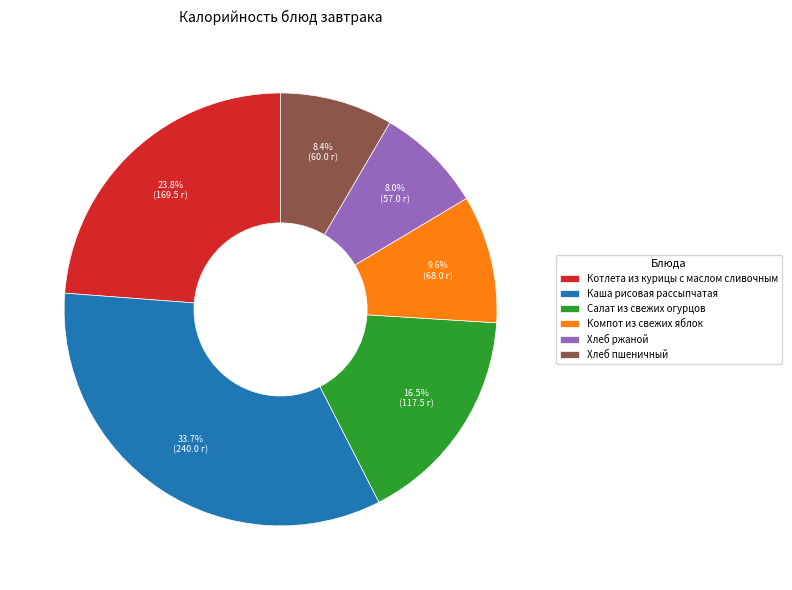

How many slices are in this pie chart?

6